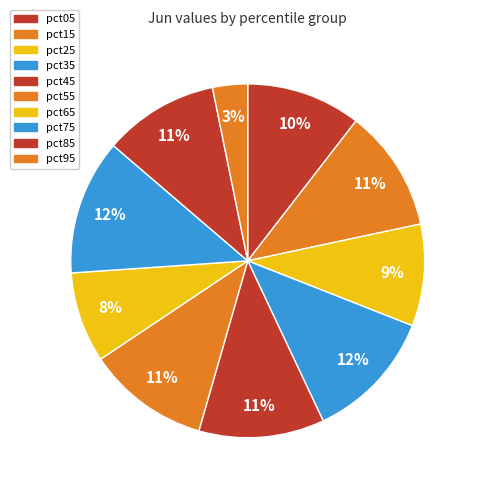

Which category has the smallest portion of the pie?

pct95